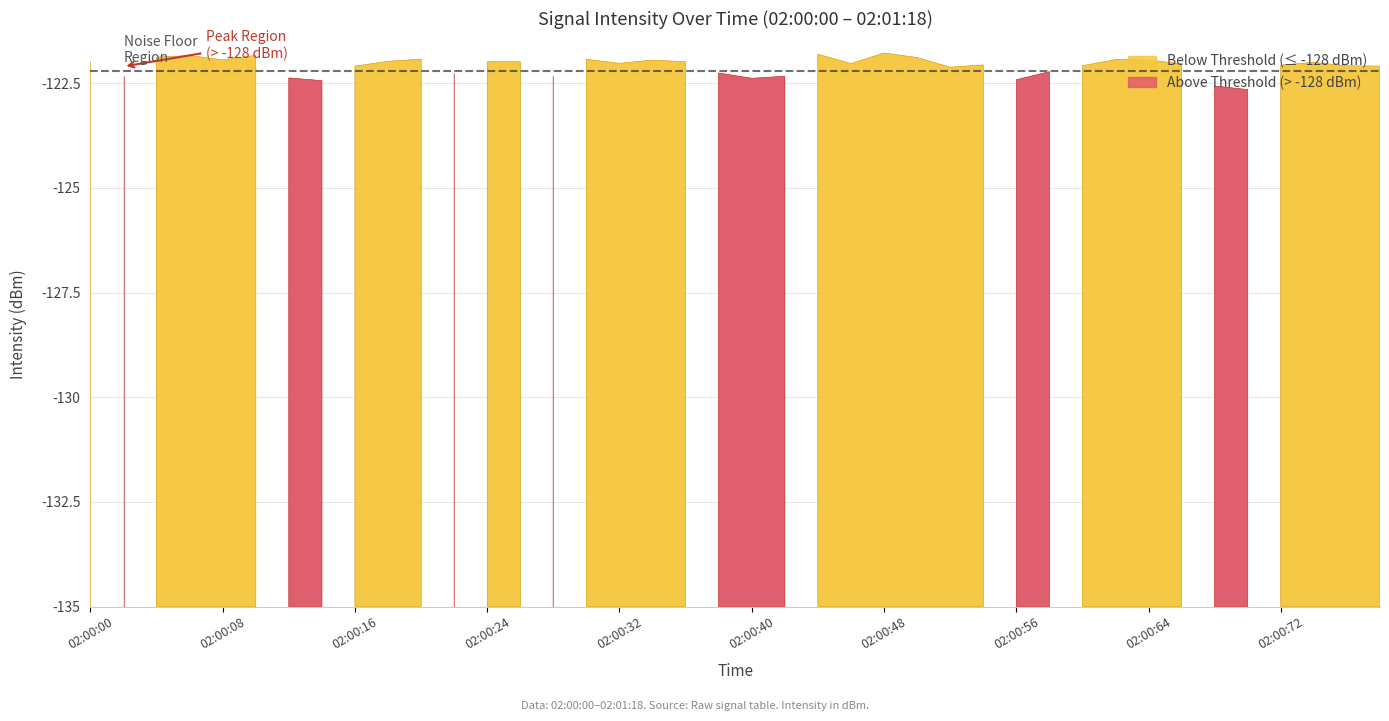

How many data points does each series have?

40